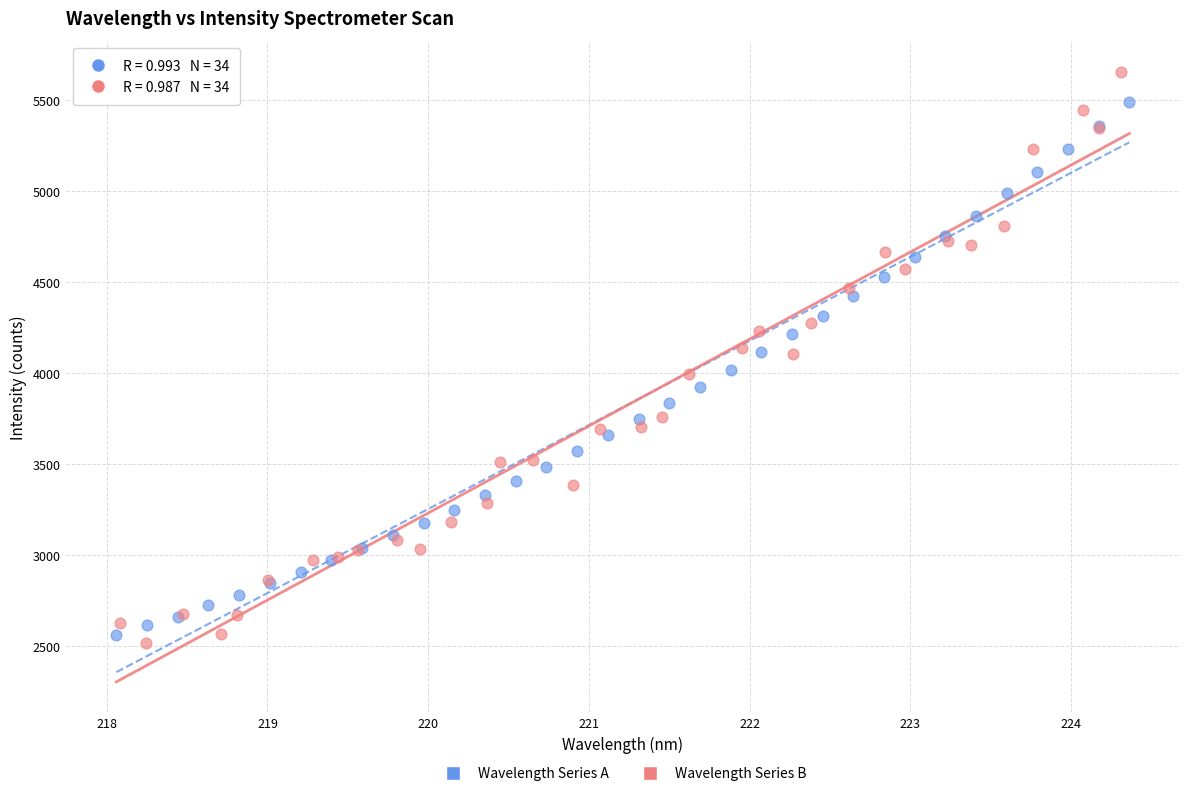

Which series contains the lowest Y value?

Wavelength Series B